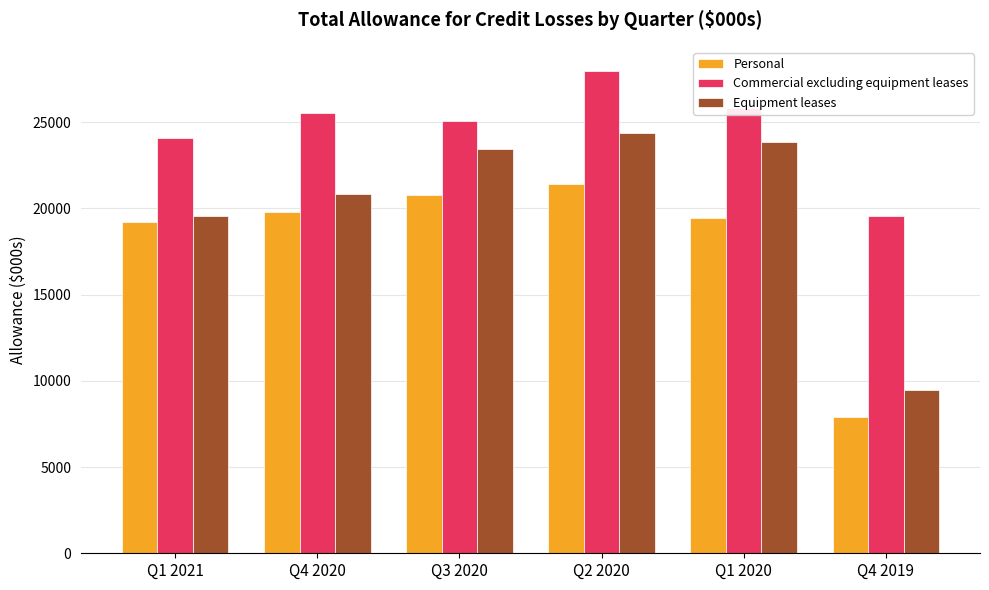

How many data points in Commercial excluding equipment leases are less than 25540?

3